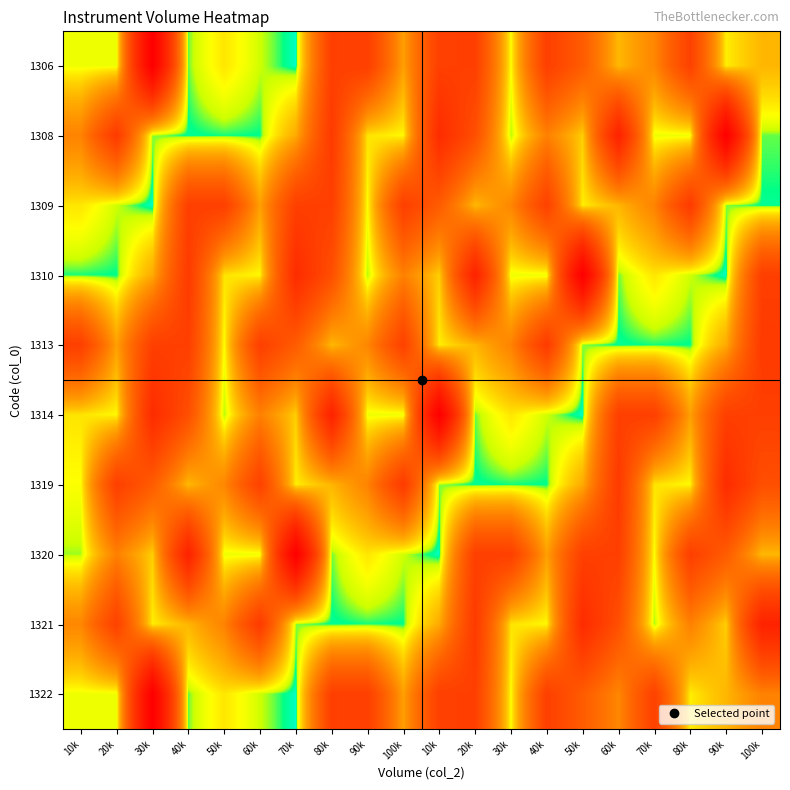

Reading left to right, transcribe all the data shown in this chart.

1306: 10k=1682	20k=1666	30k=44850	40k=816	50k=2747	60k=1150	70k=324	80k=20760	90k=20750	100k=6450	10k=20690	20k=20830	30k=1998	40k=20740	50k=14700	60k=4805	70k=8740	80k=20240	90k=2486	100k=4920
1308: 10k=9150	20k=21950	30k=906	40k=543	50k=636	60k=583	70k=5650	80k=21960	90k=2822	100k=2186	10k=26150	20k=17130	30k=961	40k=9370	50k=3610	60k=29290	70k=1682	80k=1666	90k=44850	100k=816
1309: 10k=2747	20k=1150	30k=324	40k=20760	50k=20750	60k=6450	70k=20690	80k=20830	90k=1998	100k=20740	10k=14700	20k=4805	30k=8740	40k=20240	50k=2486	60k=4920	70k=9150	80k=21950	90k=906	100k=543
1310: 10k=636	20k=583	30k=5650	40k=21960	50k=2822	60k=2186	70k=26150	80k=17130	90k=961	100k=9370	10k=3610	20k=29290	30k=1682	40k=1666	50k=44850	60k=816	70k=2747	80k=1150	90k=324	100k=20760
1313: 10k=20750	20k=6450	30k=20690	40k=20830	50k=1998	60k=20740	70k=14700	80k=4805	90k=8740	100k=20240	10k=2486	20k=4920	30k=9150	40k=21950	50k=906	60k=543	70k=636	80k=583	90k=5650	100k=21960
1314: 10k=2822	20k=2186	30k=26150	40k=17130	50k=961	60k=9370	70k=3610	80k=29290	90k=1682	100k=1666	10k=44850	20k=816	30k=2747	40k=1150	50k=324	60k=20760	70k=20750	80k=6450	90k=20690	100k=20830
1319: 10k=1998	20k=20740	30k=14700	40k=4805	50k=8740	60k=20240	70k=2486	80k=4920	90k=9150	100k=21950	10k=906	20k=543	30k=636	40k=583	50k=5650	60k=21960	70k=2822	80k=2186	90k=26150	100k=17130
1320: 10k=961	20k=9370	30k=3610	40k=29290	50k=1682	60k=1666	70k=44850	80k=816	90k=2747	100k=1150	10k=324	20k=20760	30k=20750	40k=6450	50k=20690	60k=20830	70k=1998	80k=20740	90k=14700	100k=4805
1321: 10k=8740	20k=20240	30k=2486	40k=4920	50k=9150	60k=21950	70k=906	80k=543	90k=636	100k=583	10k=5650	20k=21960	30k=2822	40k=2186	50k=26150	60k=17130	70k=961	80k=9370	90k=3610	100k=29290
1322: 10k=1682	20k=1666	30k=44850	40k=816	50k=2747	60k=1150	70k=324	80k=20760	90k=20750	100k=6450	10k=20690	20k=20830	30k=1998	40k=20740	50k=14700	60k=8740	70k=20240	80k=2486	90k=4920	100k=9150